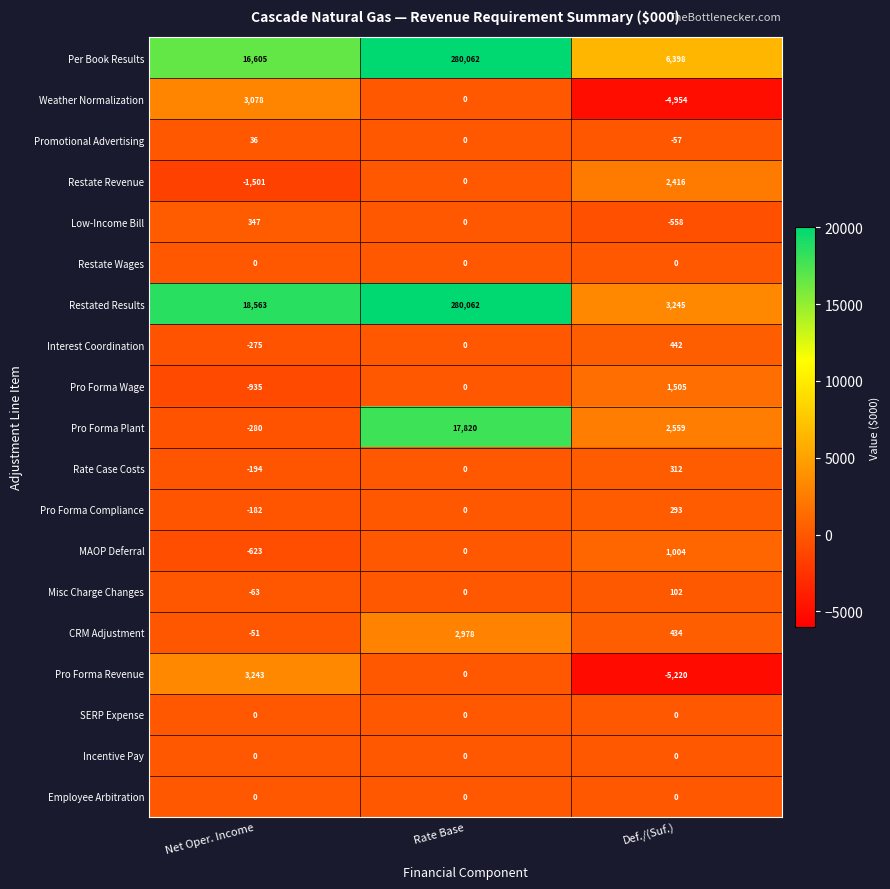

Which category has the highest value across all series?

Rate Base